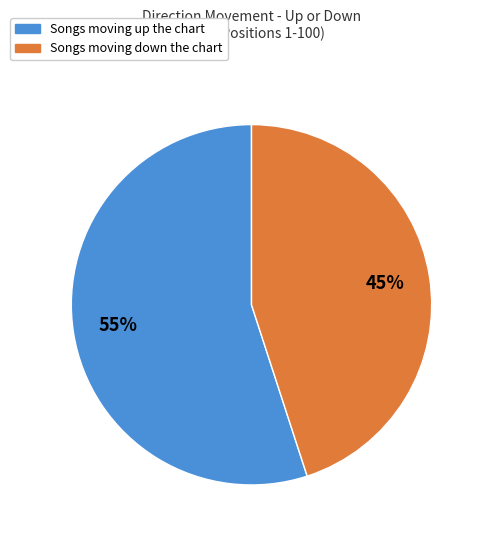

To the nearest percent, what is the average slice percentage?

50%